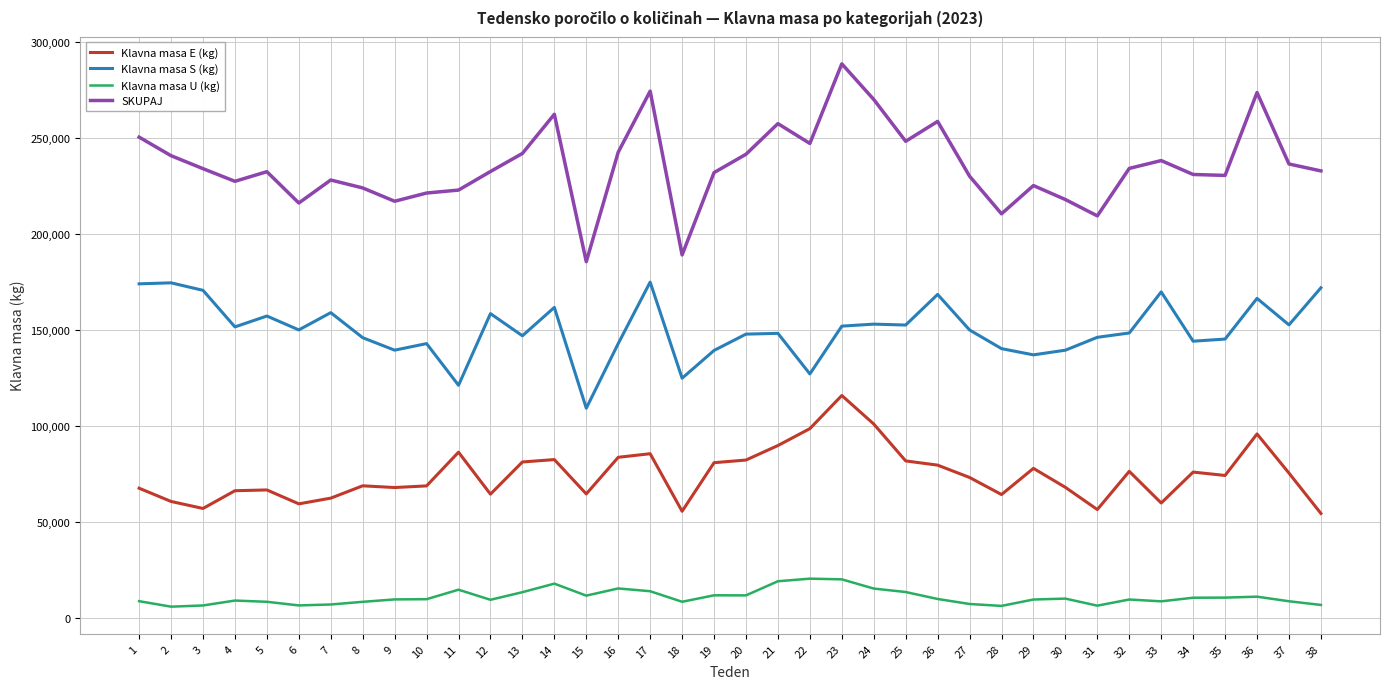

List the series in order of their peak value, highest first.

SKUPAJ, Klavna masa S (kg), Klavna masa E (kg), Klavna masa U (kg)